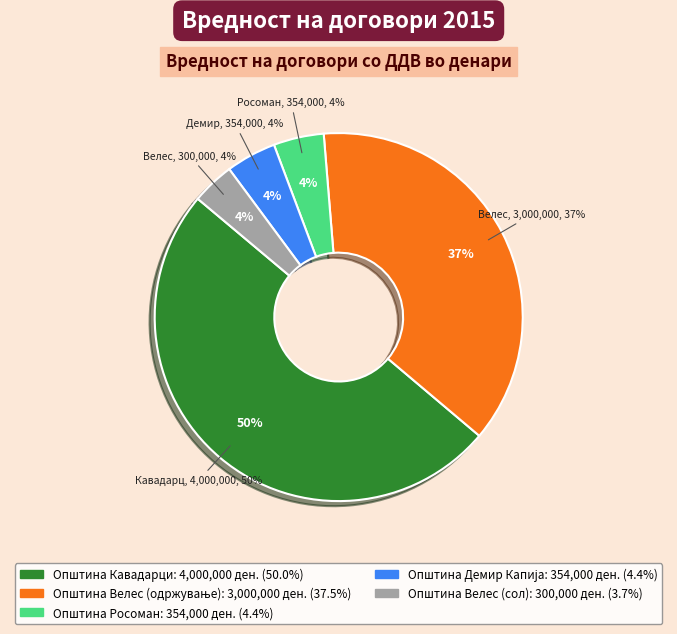

How many slices are in this pie chart?

5